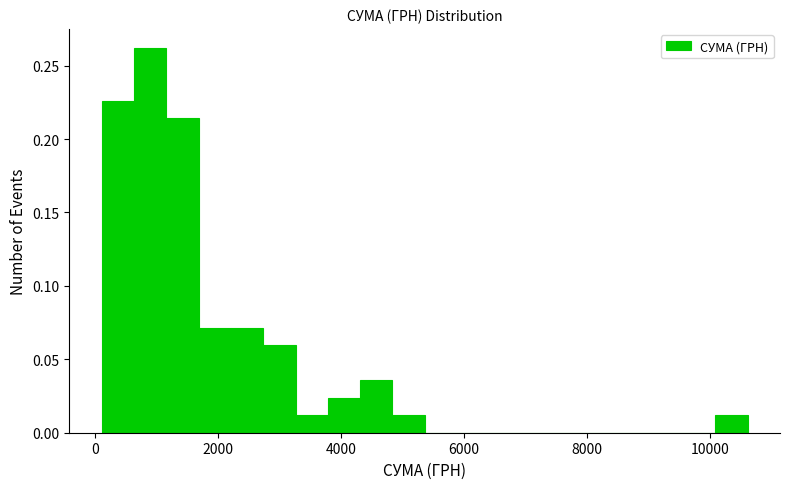

Around what value on the x-axis is the tallest bar? Give the approximate position of its centre, as read against the axis.

800